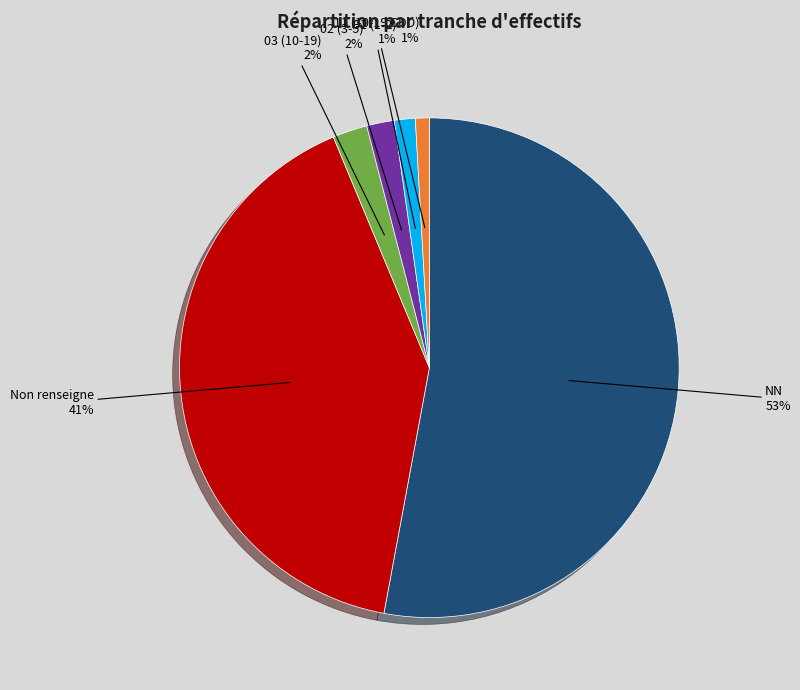

To the nearest percent, what is the average slice percentage?

17%